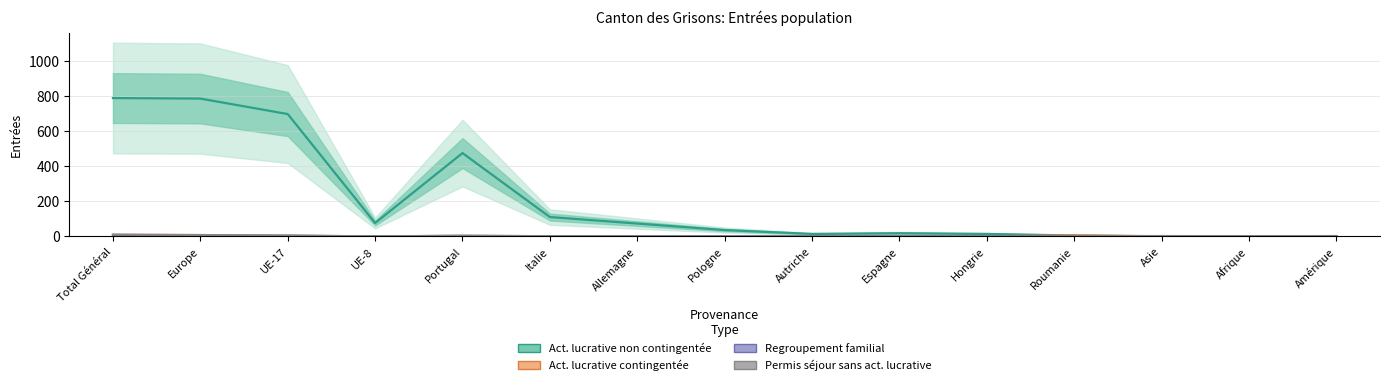

True or false: Regroupement familial and Permis séjour sans activité lucrative intersect in this chart.

False